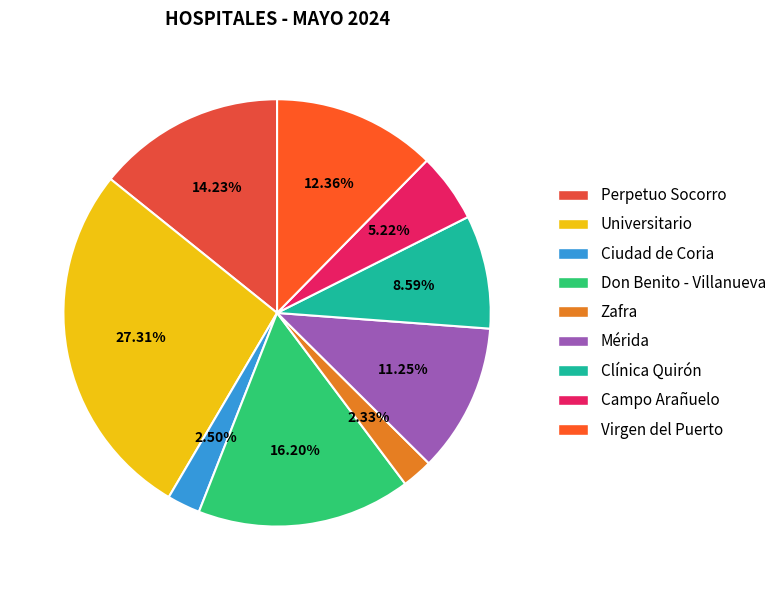

Combined, do Ciudad de Coria and Clínica Quirón account for over 50%?

No